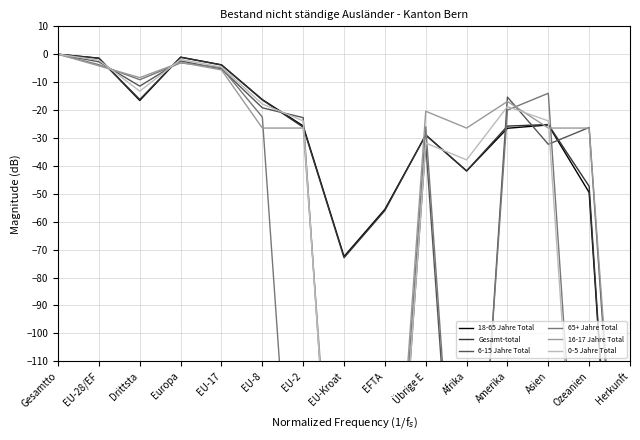

What is the label of the 12th point from the left?

Amerika